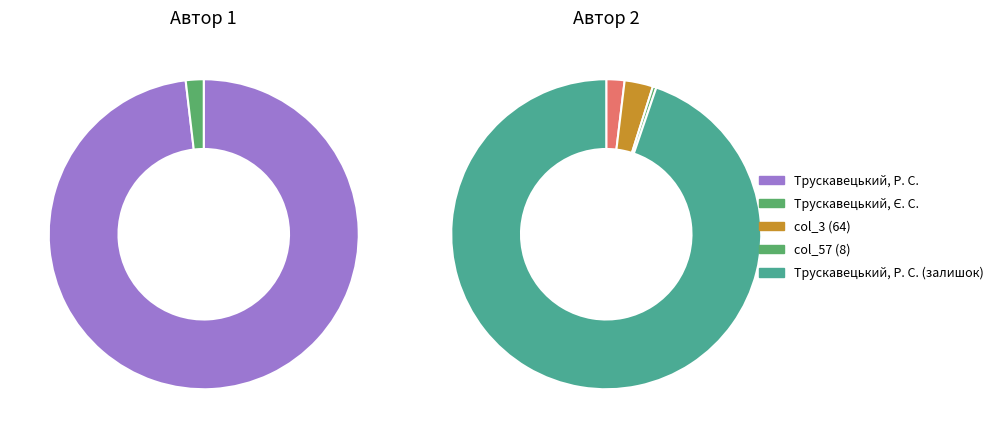

Is there any slice that represents more than half of the pie?

Yes